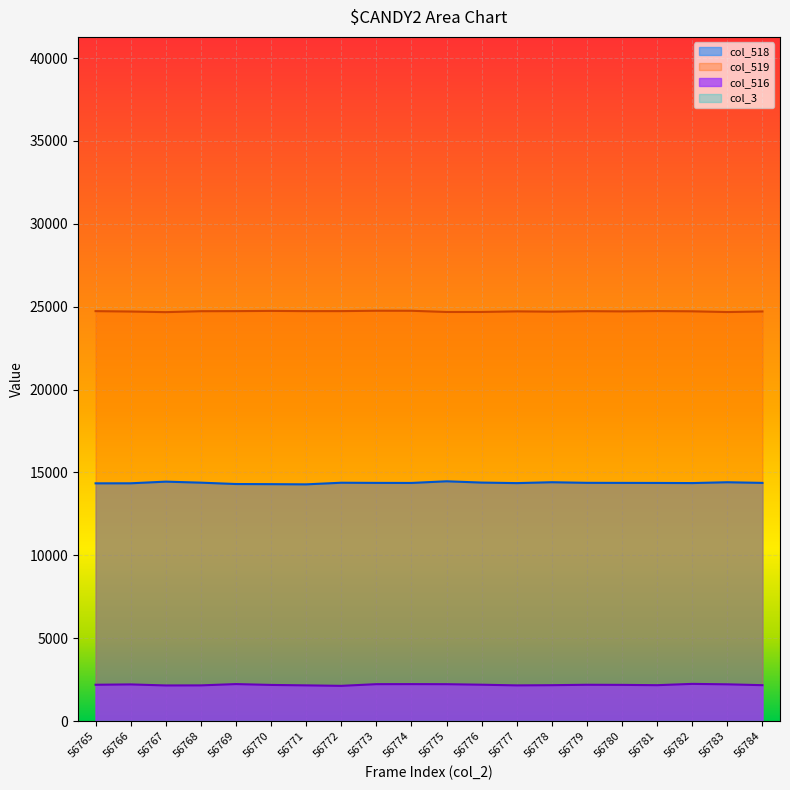

At how many categories does at least one series exceed 12333?

20